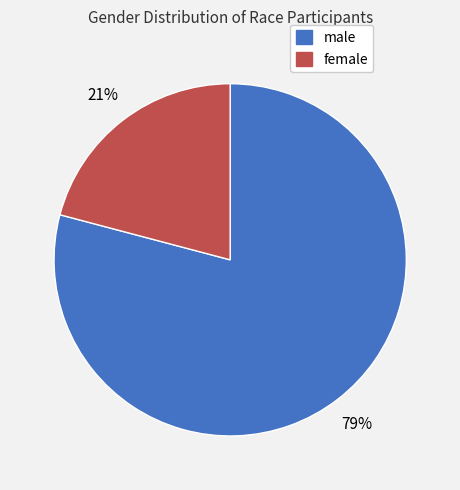

Which slice is the smallest?

female